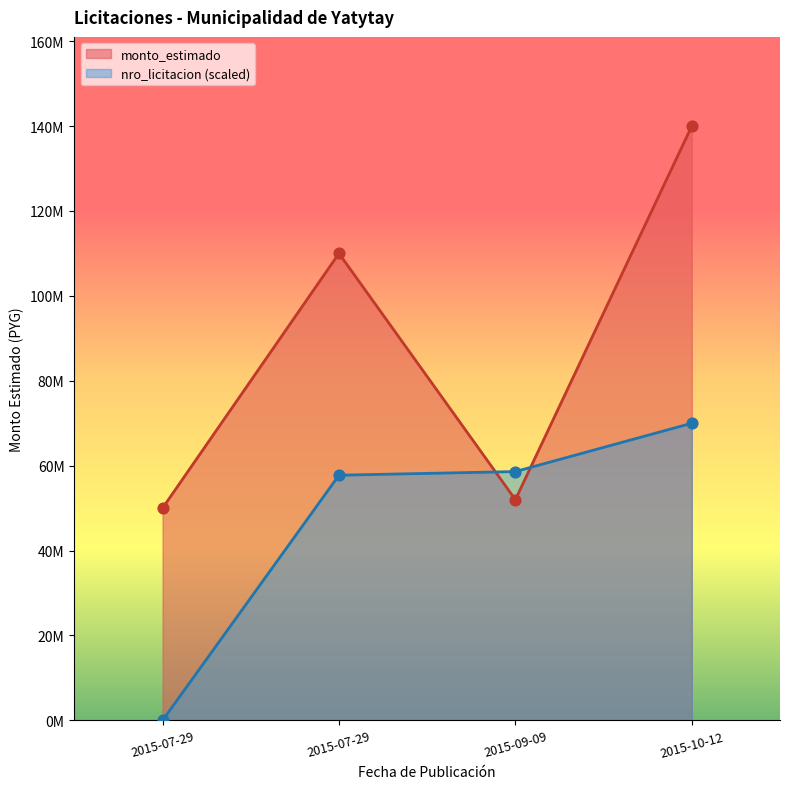

At which category is the sum across all series the highest?

2015-10-12